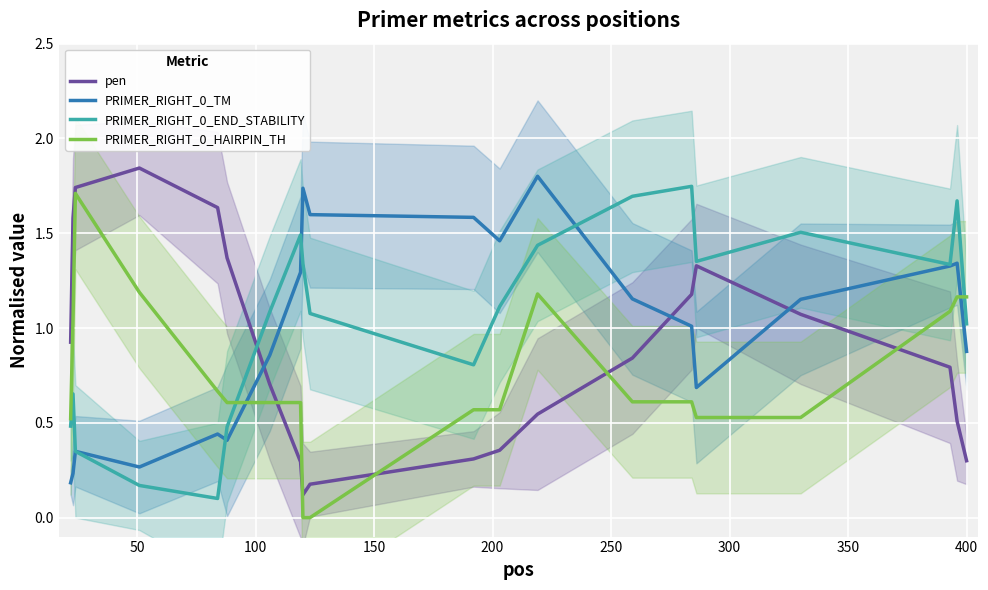

Which series ends up on top after the final intersection of PRIMER_RIGHT_0_HAIRPIN_TH and pen?

PRIMER_RIGHT_0_HAIRPIN_TH